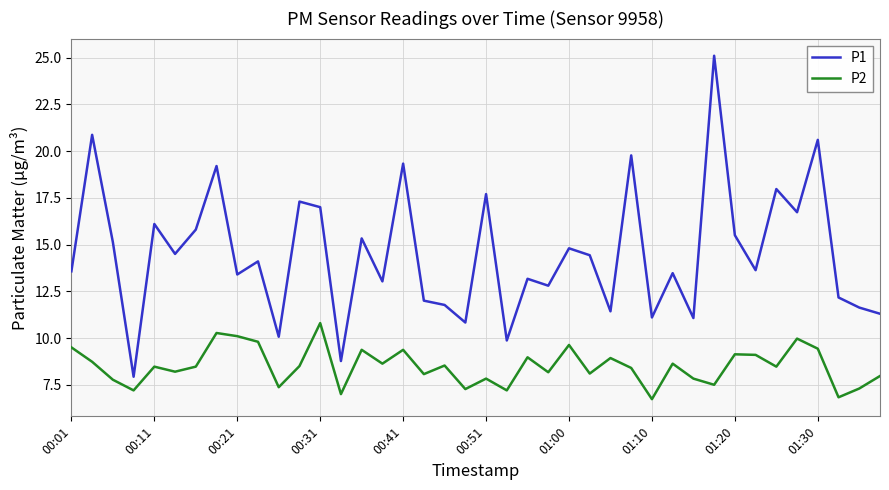

What is the highest value of the P1 series?

25.1